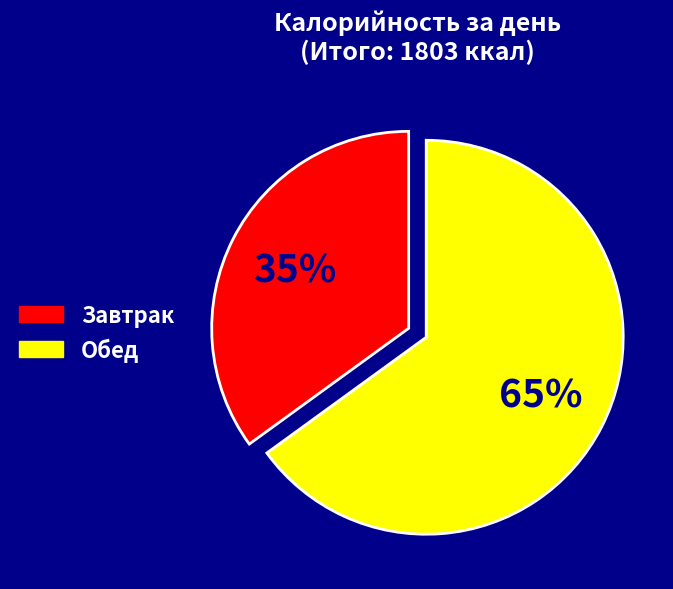

To the nearest percent, what is the difference between the Обед and Завтрак slice percentages?

30%